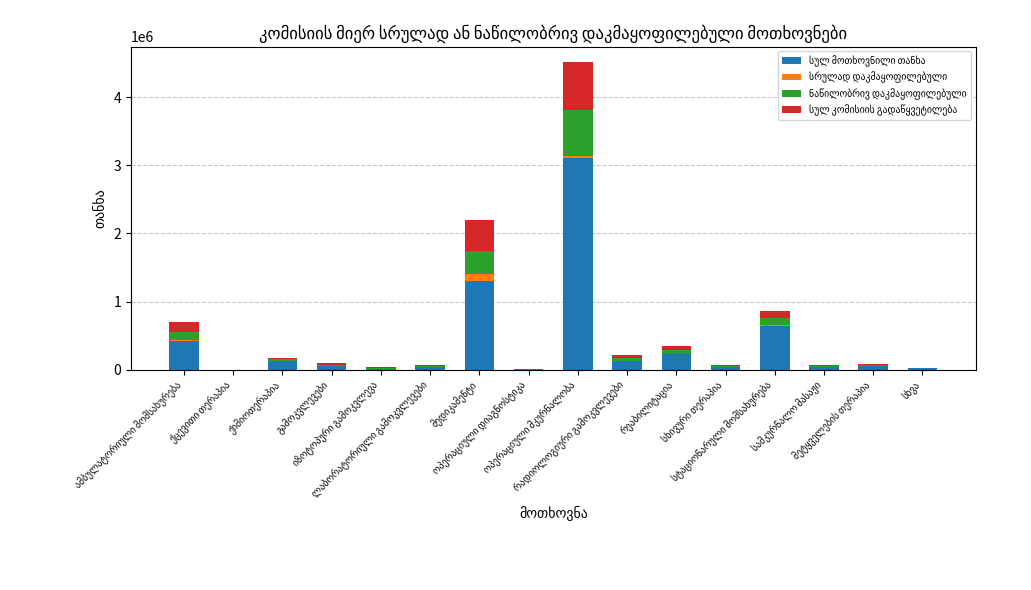

Count the number of data series in this chart.

4